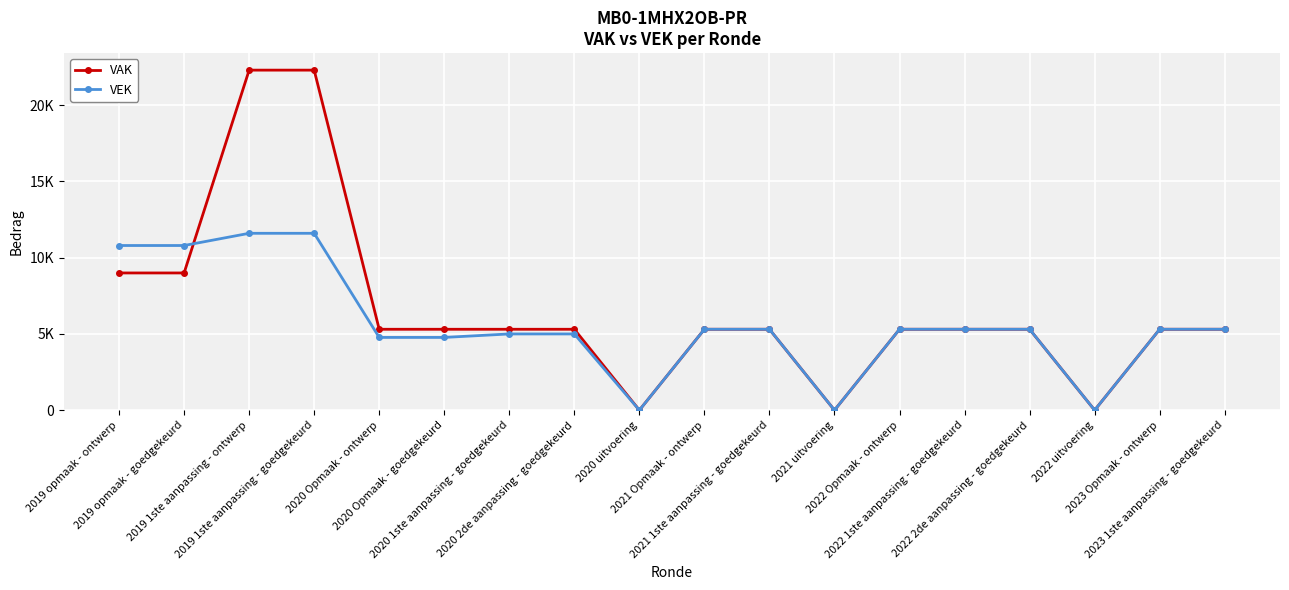

Which series changed the most between 2020 1ste aanpassing - goedgekeurd and 2021 uitvoering?

VAK